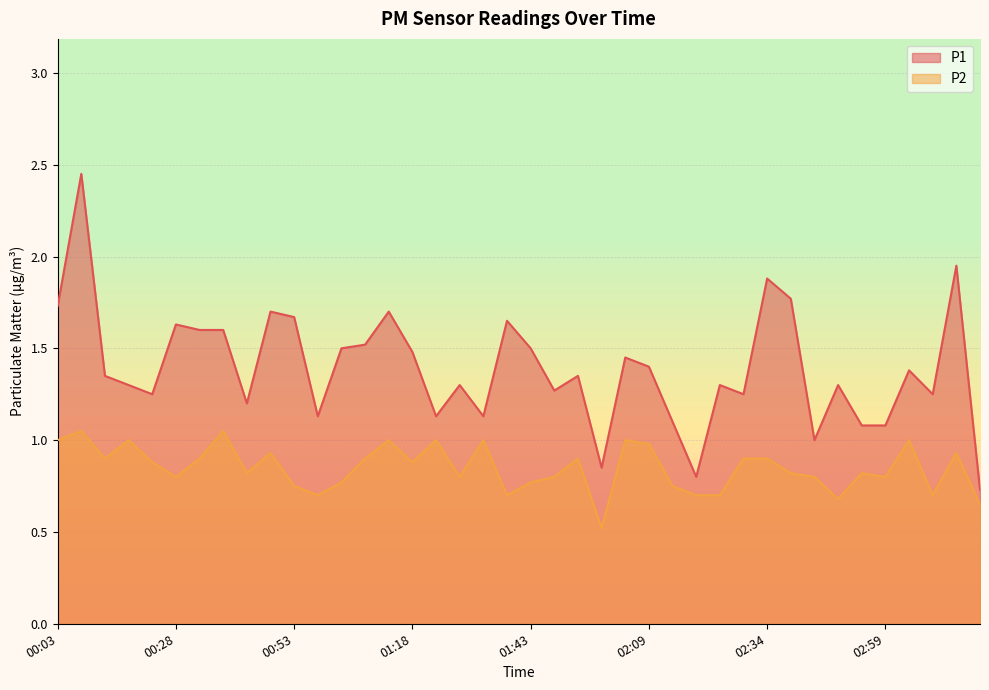

What is the total value across all series at 00:58?

1.8